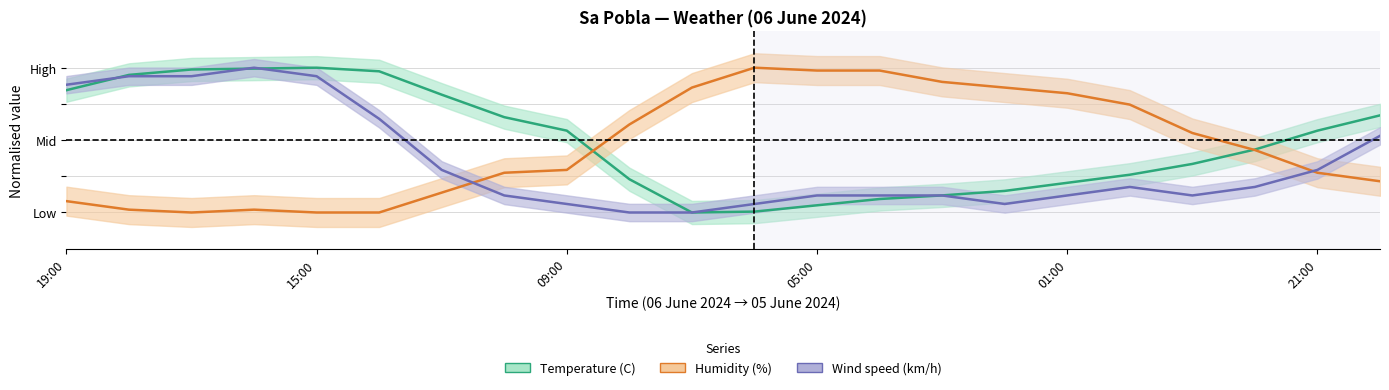

Which series ends up on top after the final intersection of Temperature (C) and Humidity (%)?

Temperature (C)